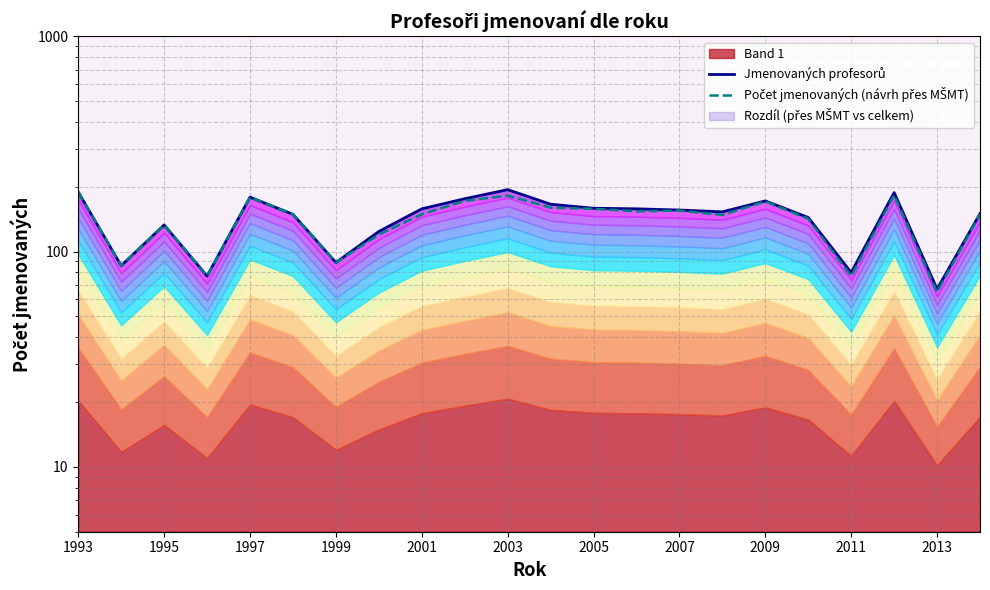

Is it true that Jmenovaných profesorů equals 69 at 11?

False